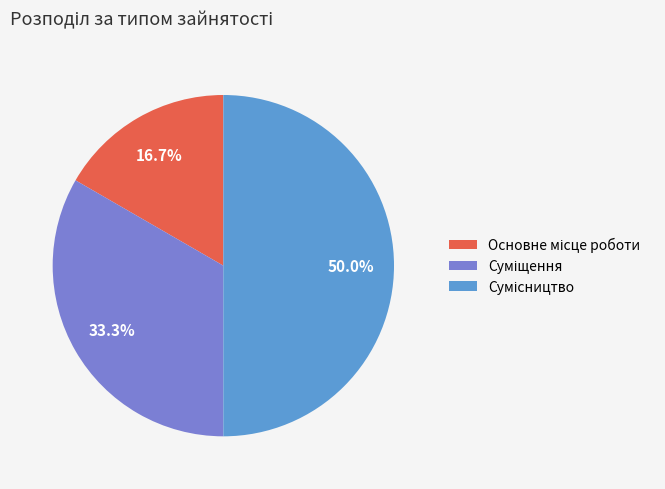

How many slices are in this pie chart?

3